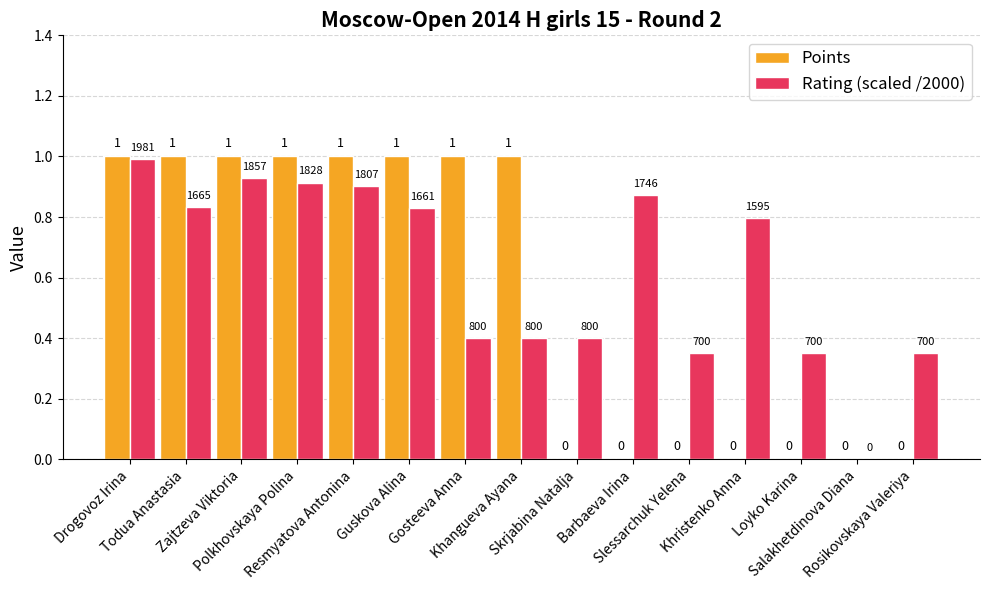

What is the maximum value shown in the chart?

1.0